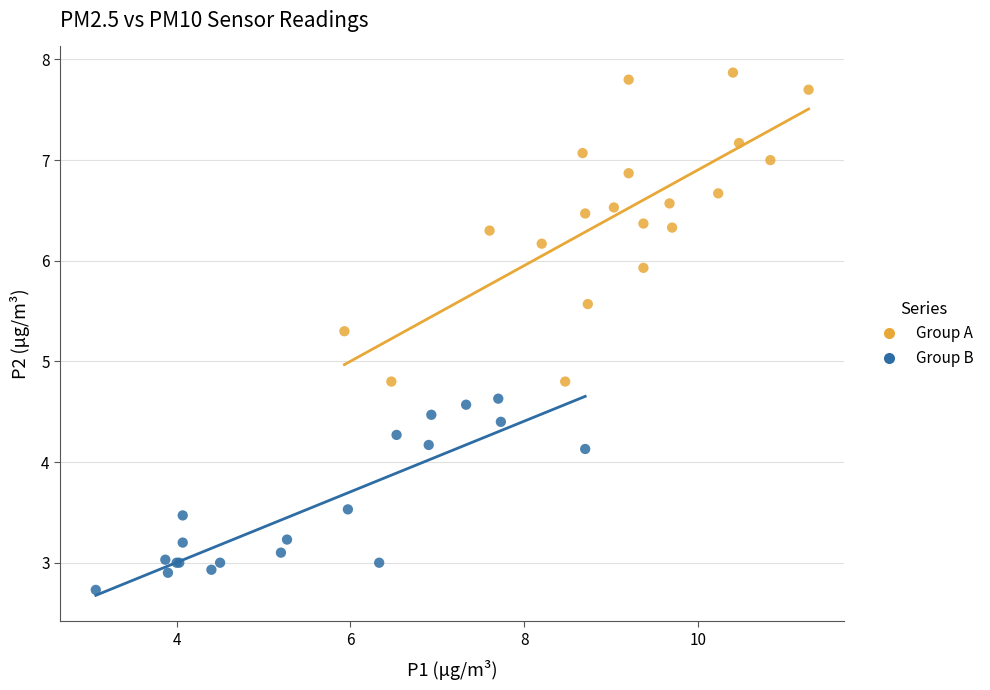

What are all the series names shown in the legend?

Group A, Group B